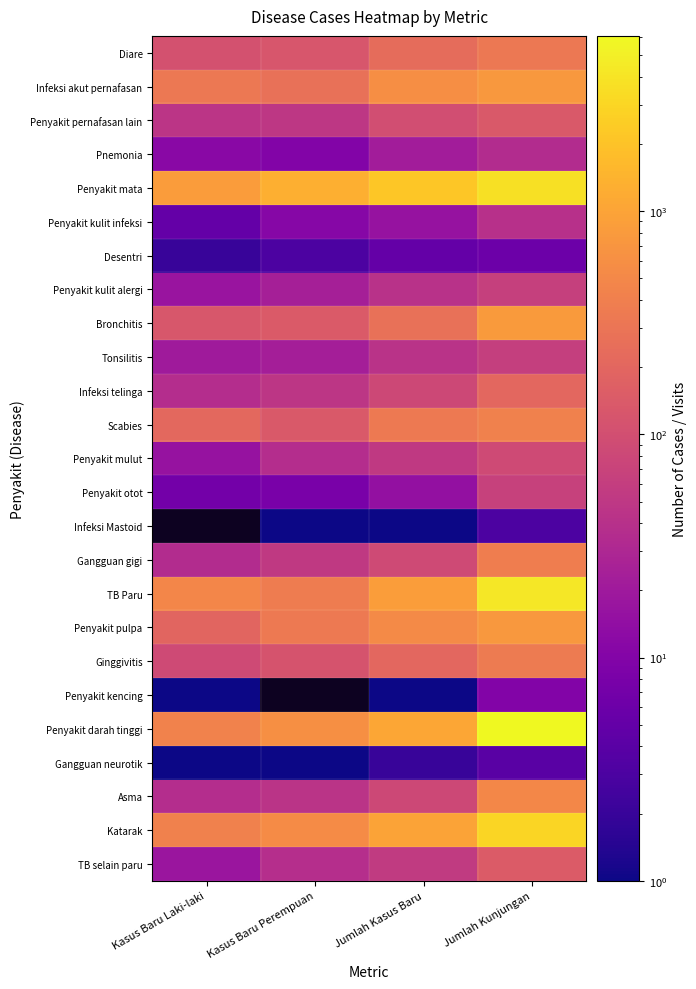

What is the greatest value displayed?

6092.0